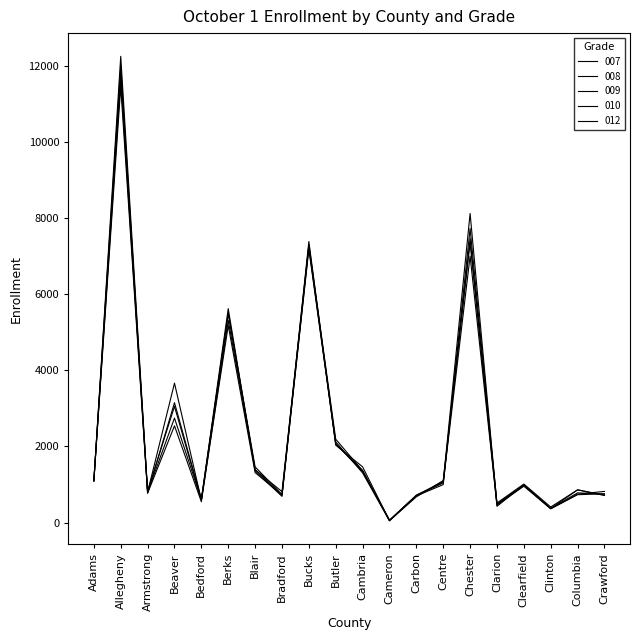

Does the chart display data point markers on the line(s)?

No